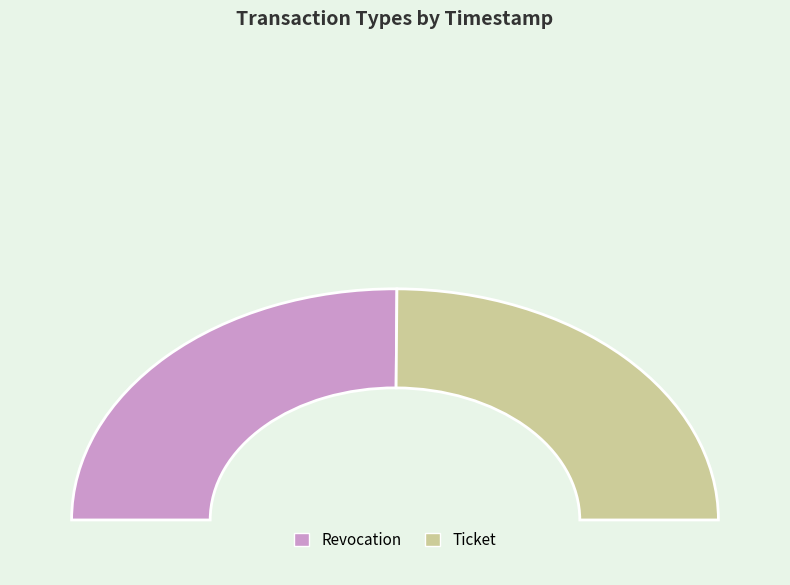

How many slices are in this pie chart?

2